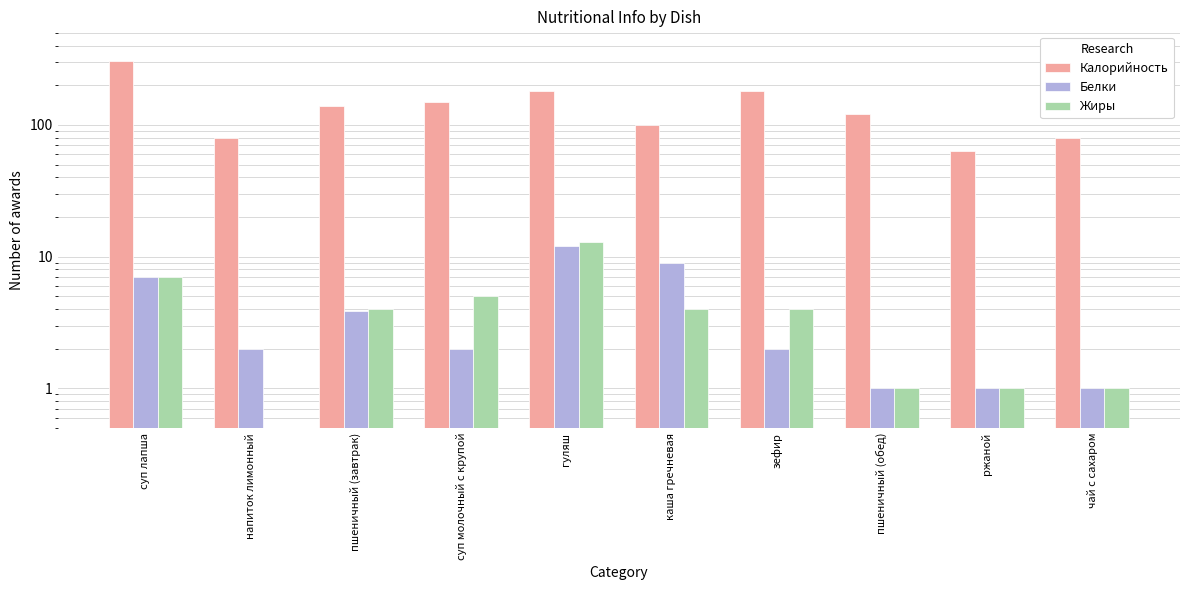

At which category is the sum across all series the highest?

суп лапша